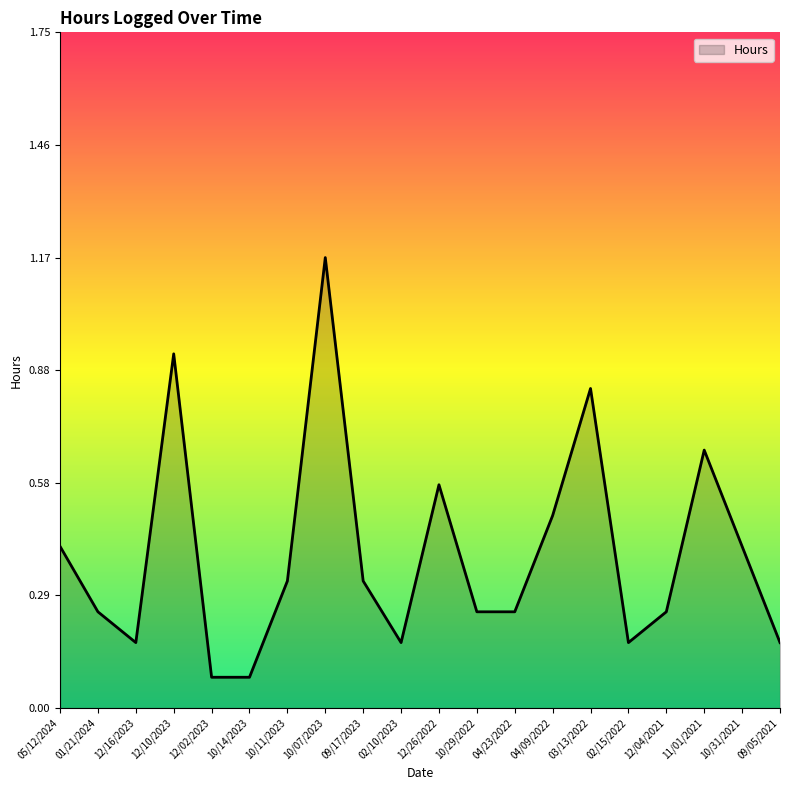

What is the difference between the maximum and minimum values?

1.1